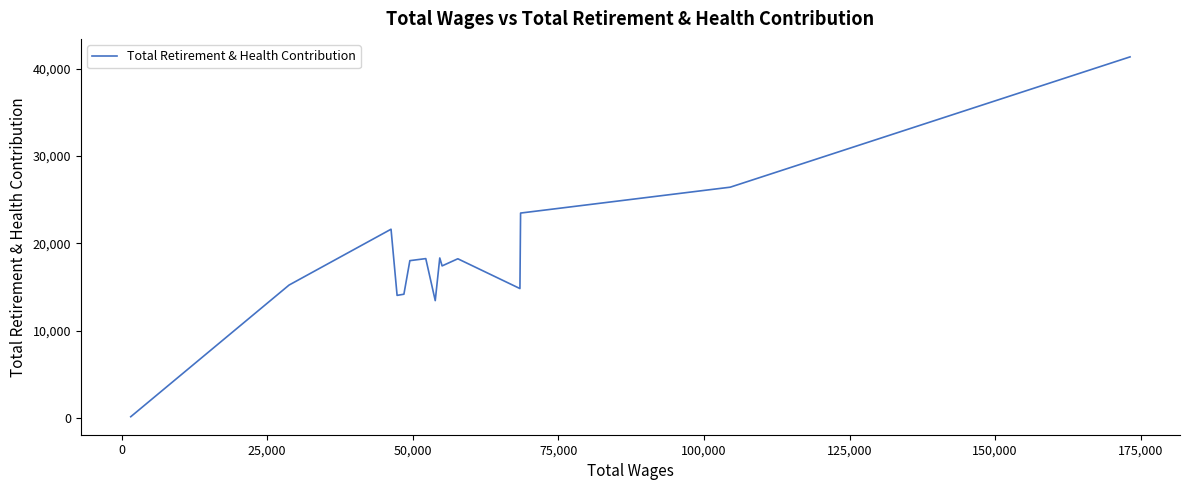

What is the maximum value shown in the chart?

41357